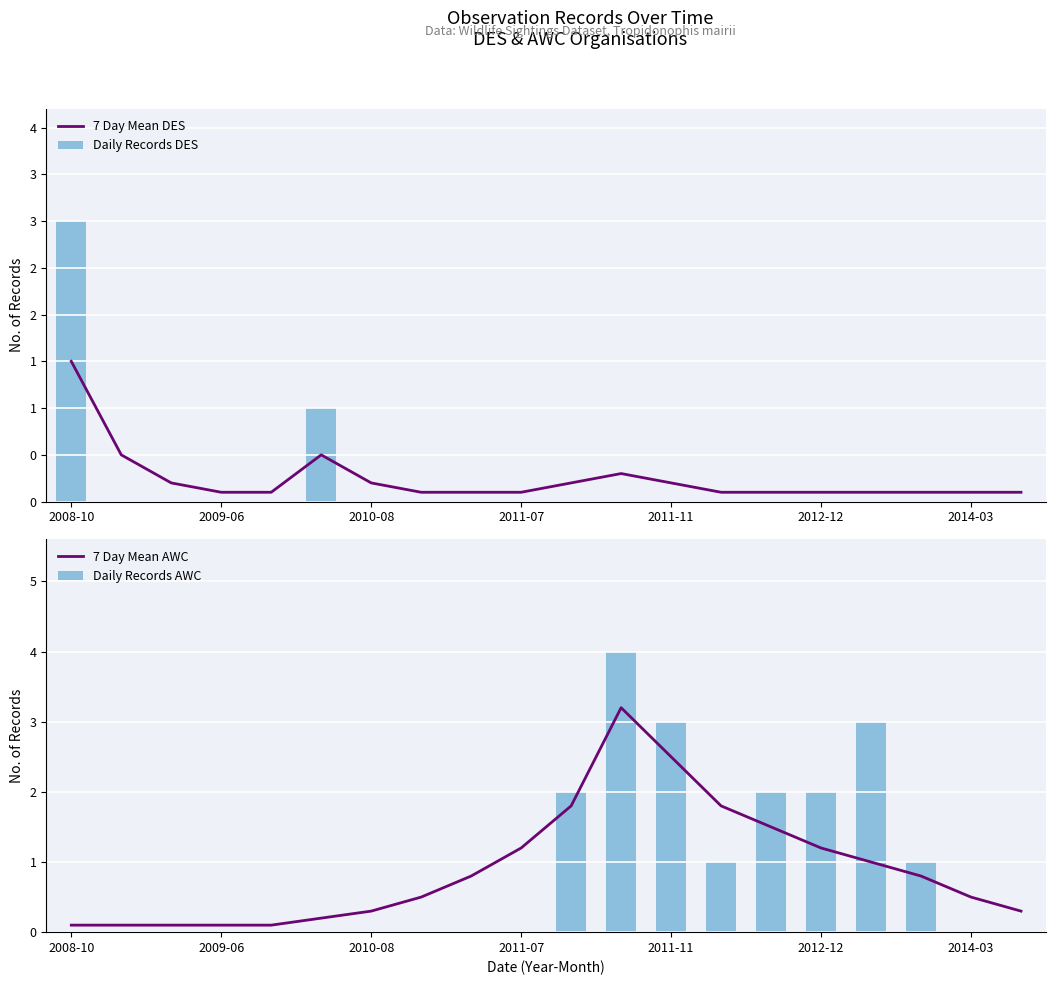

What is the greatest value displayed?

4.0